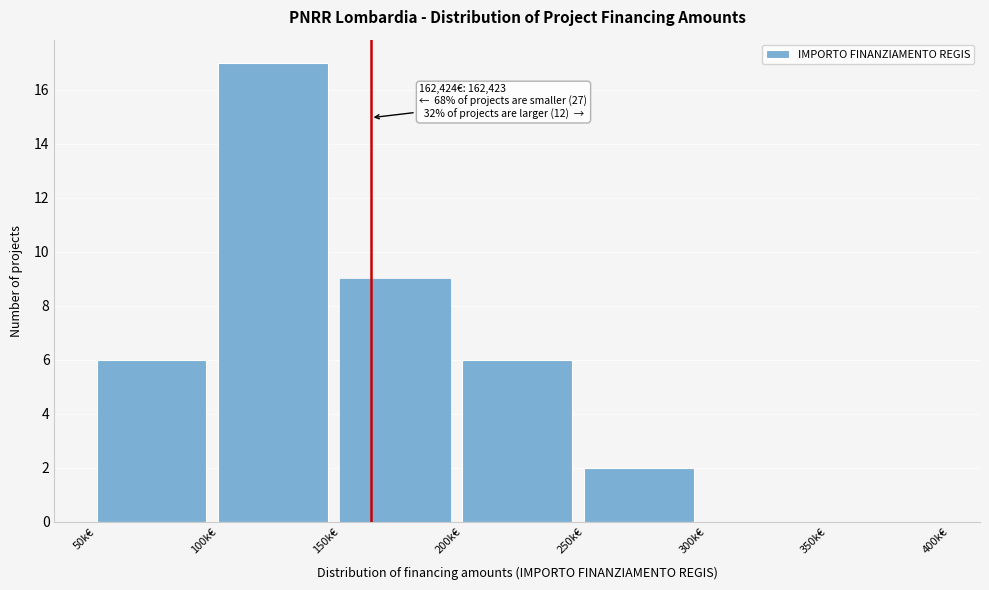

Reading left to right, extract all data points from this chart.

50k€=6	100k€=17	150k€=9	200k€=6	250k€=2	300k€=0	350k€=0